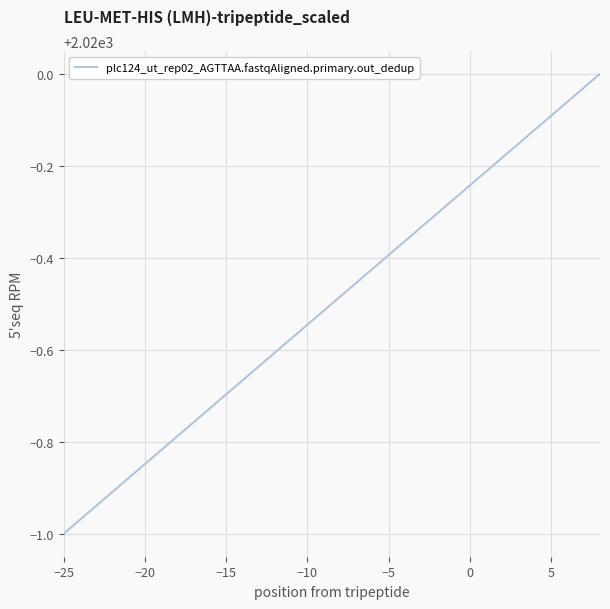

What is the average value?

2020